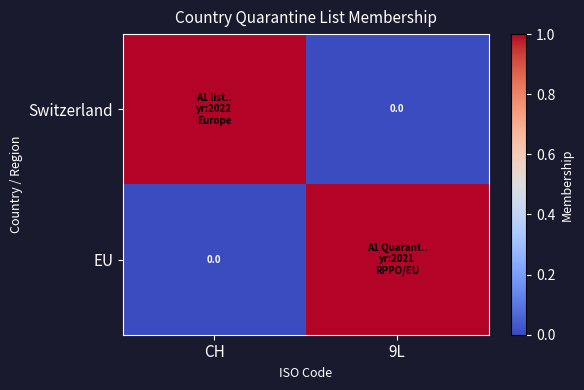

What is the sum of all EU values?

1